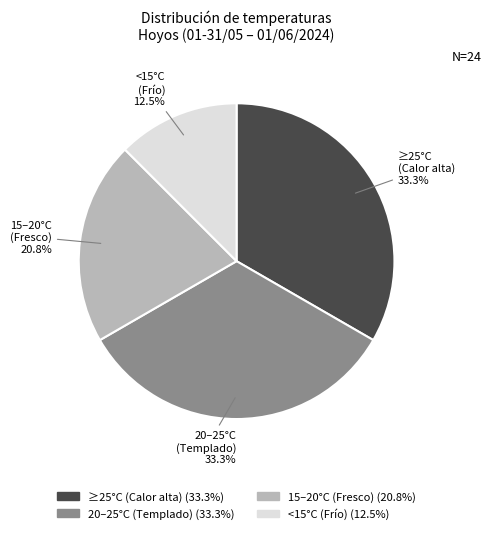

How many slices are in this pie chart?

4